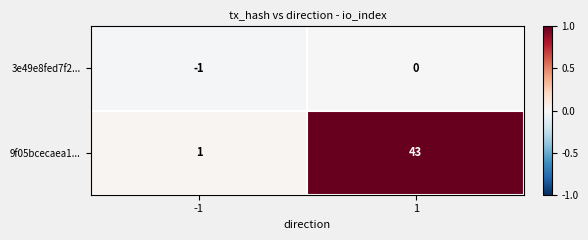

Between -1 and 1, which series saw the biggest shift?

9f05bcecaea1...